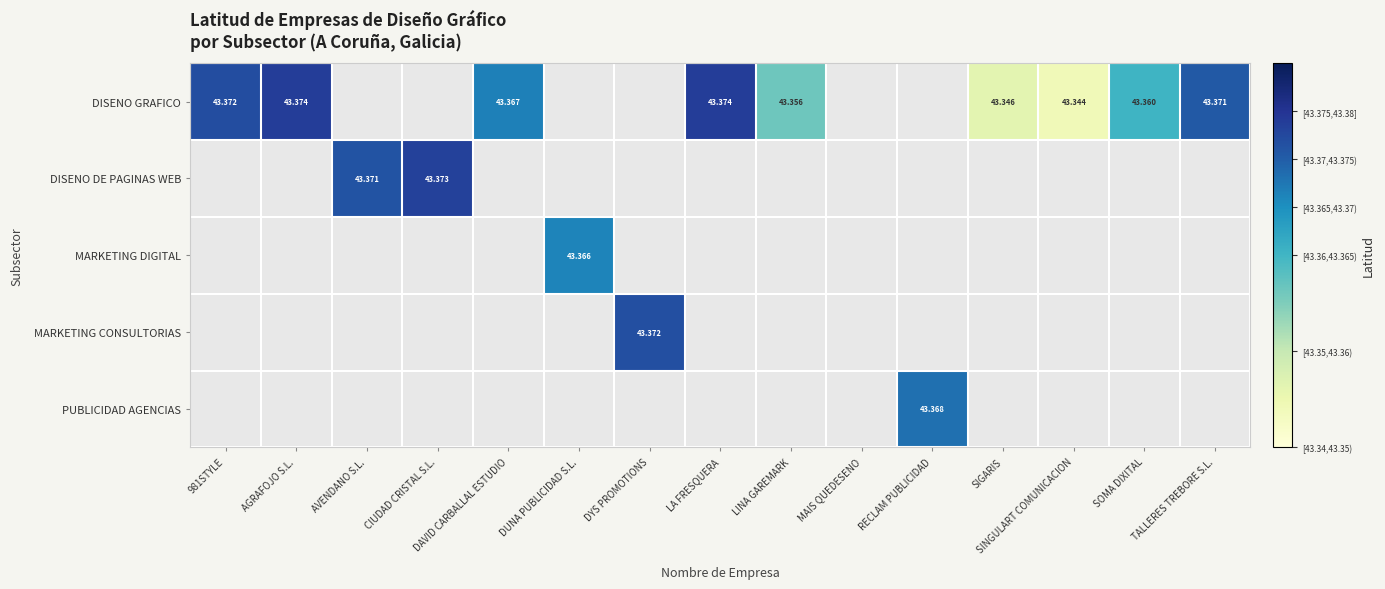

Which series has the widest spread of values?

DISENO GRAFICO